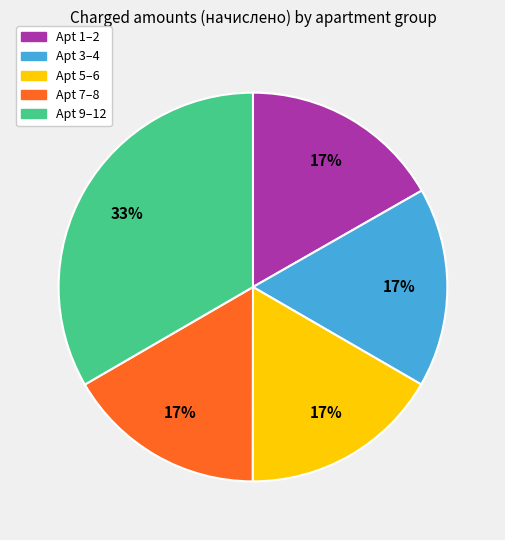

Does any single category account for the majority?

No